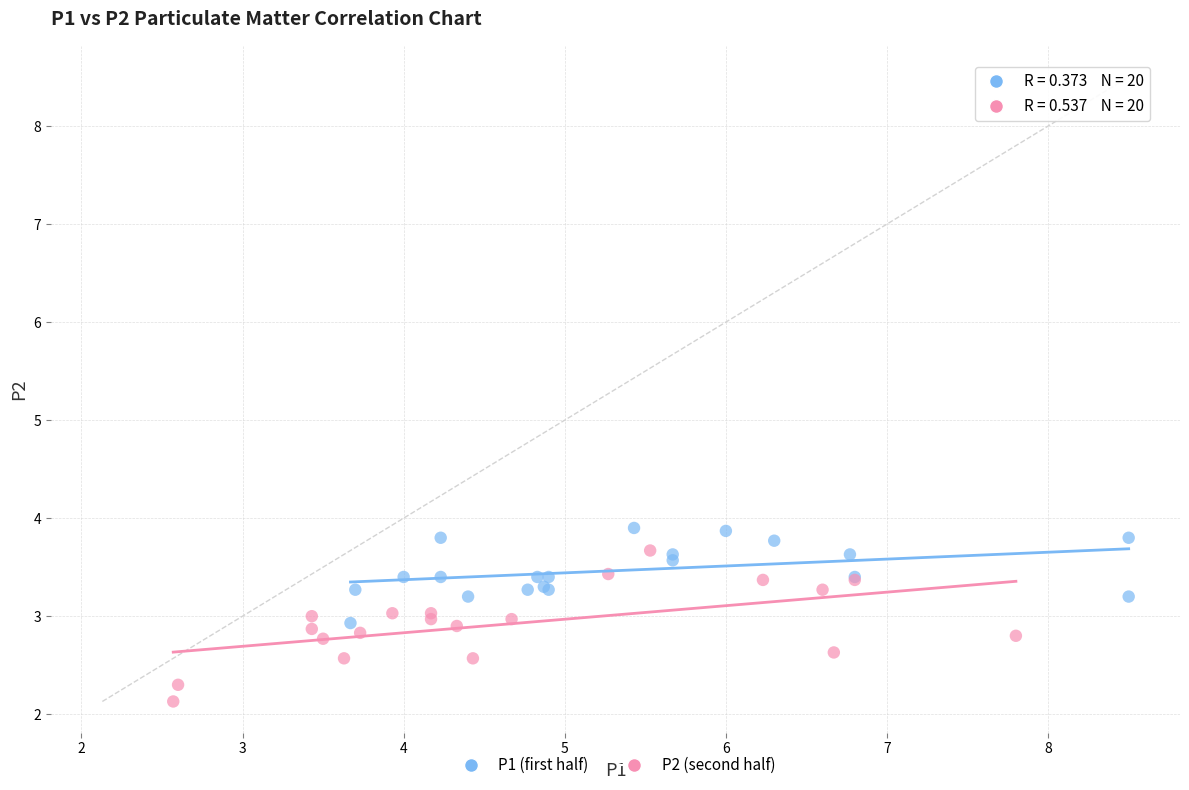

Which series has the largest Y range (max minus min)?

P2 (second half)